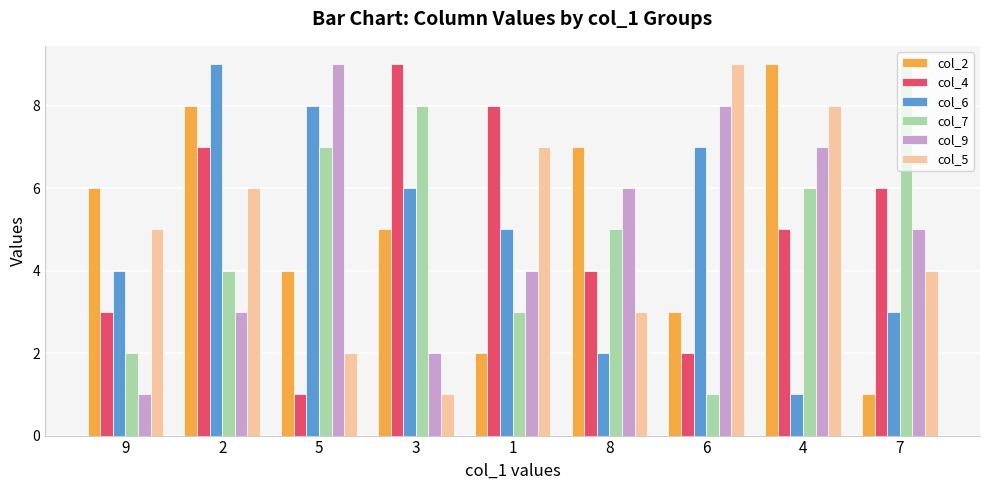

What is the approximate value of col_9 at 4?

7